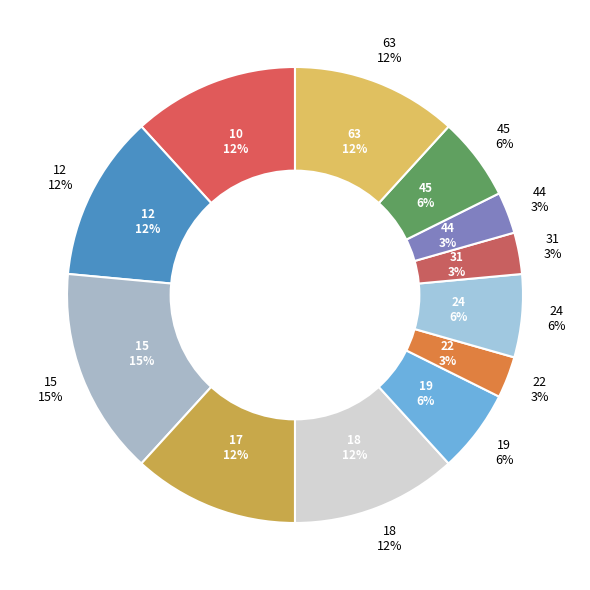

The 15 slice represents 15% of the pie. True or false?

True